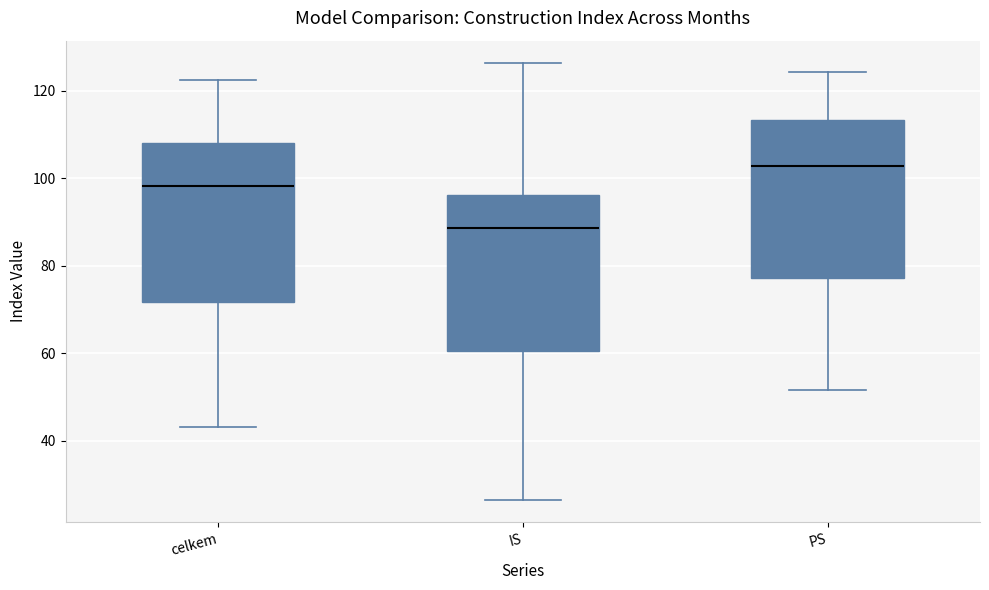

Reading left to right, read every box against the y-axis: the position of its median line, the range the box covers, and the ends of its whiskers. The values are not printed on the chart, so give them approximately, as read against the axis.

celkem: median 98, box 72 to 108, whiskers 44 to 122
IS: median 88, box 60 to 96, whiskers 26 to 126
PS: median 102, box 78 to 114, whiskers 52 to 124